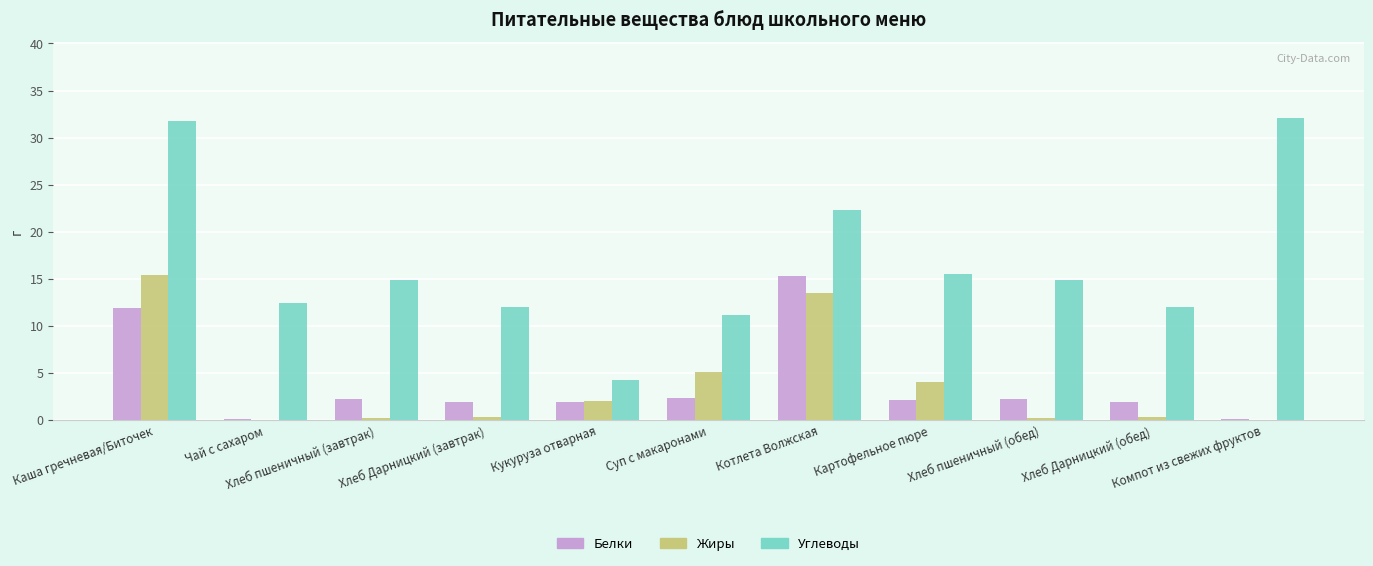

What is the highest value of the Жиры series?

15.4